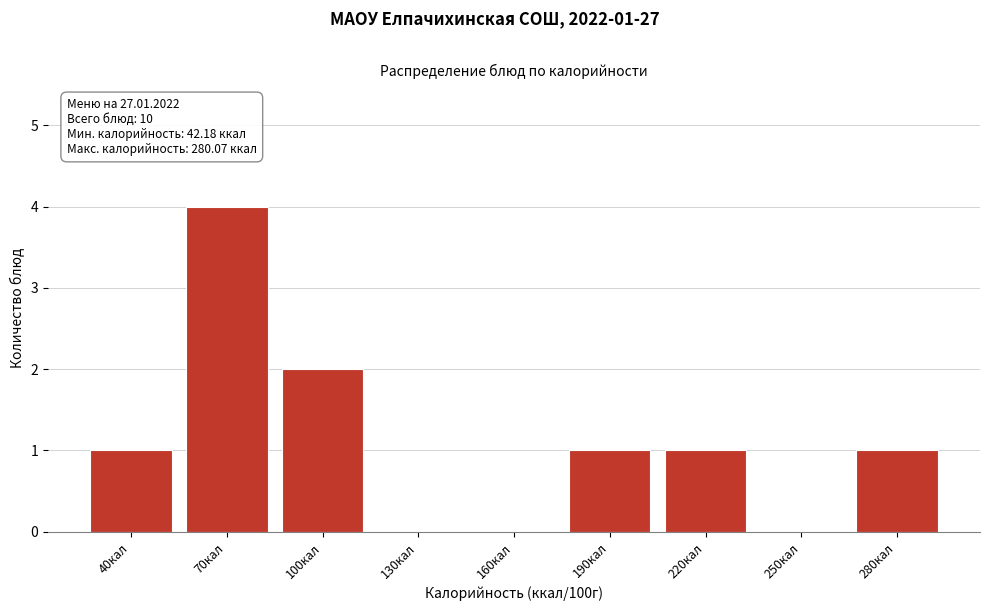

Reading left to right, what are all the values shown in this chart?

40кал=1	70кал=4	100кал=2	130кал=0	160кал=0	190кал=1	220кал=1	250кал=0	280кал=1